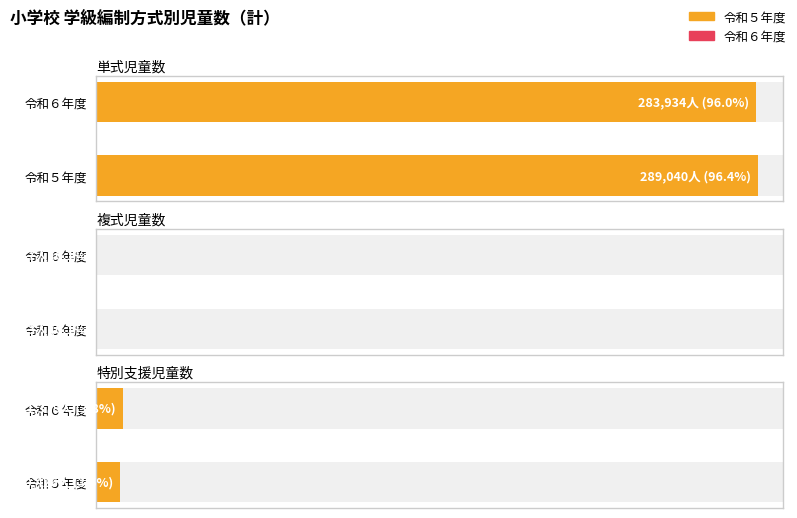

Which series has the largest range (max minus min)?

単式